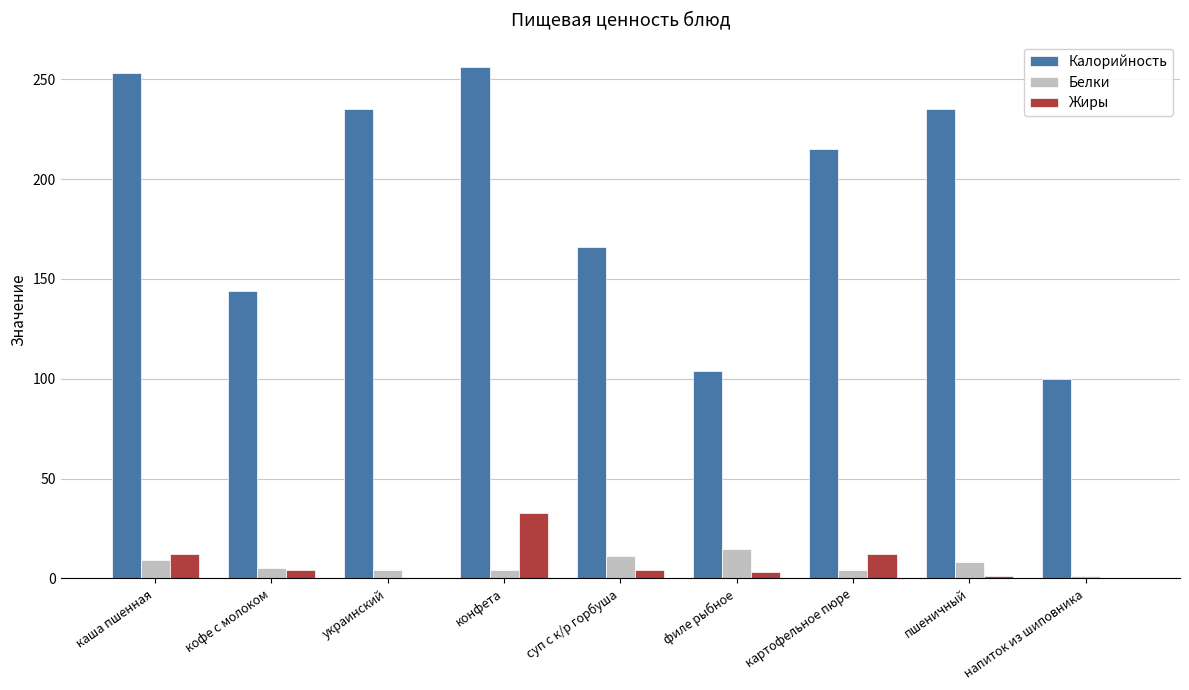

How many distinct data groups are displayed?

3